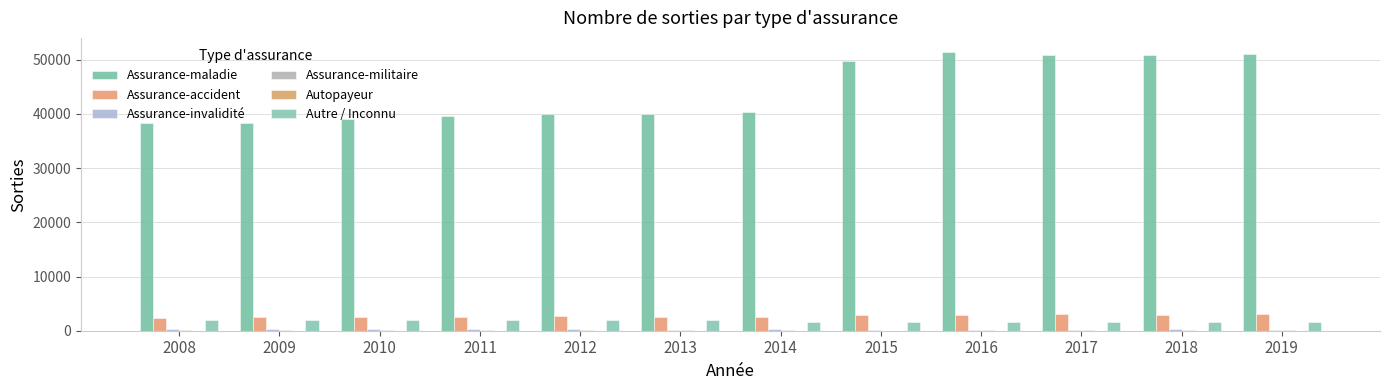

Does the chart contain stacked bars?

No